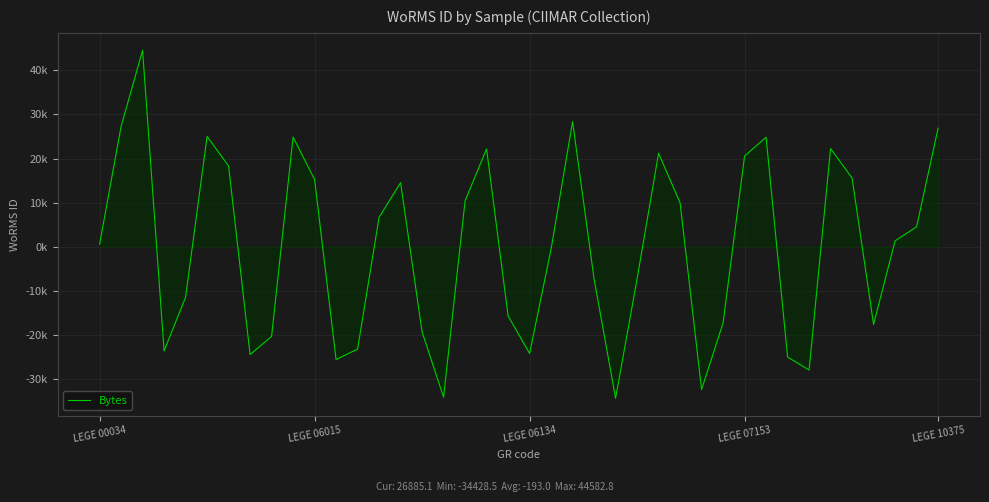

Is this an area chart (filled region under the line)?

Yes